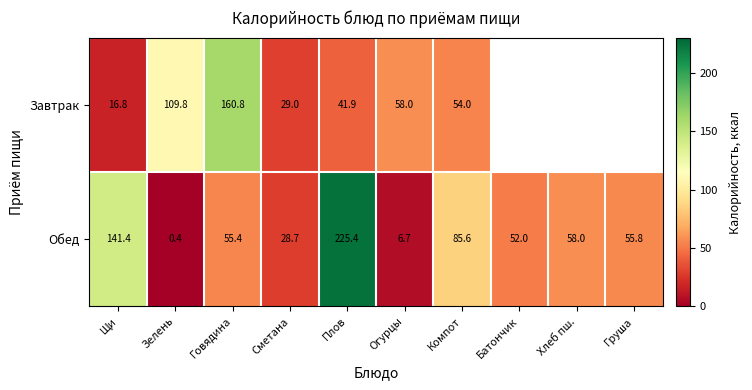

The value of Завтрак at Компот is 54.0. True or false?

True